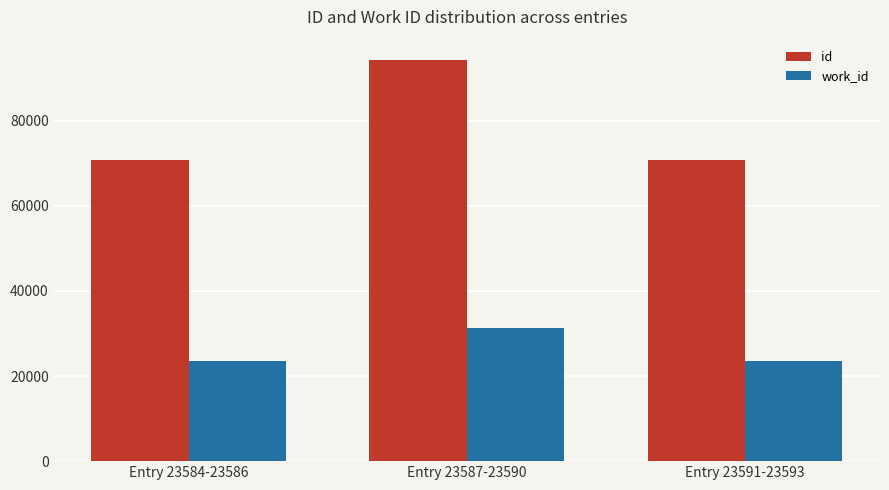

Does the chart contain stacked bars?

No